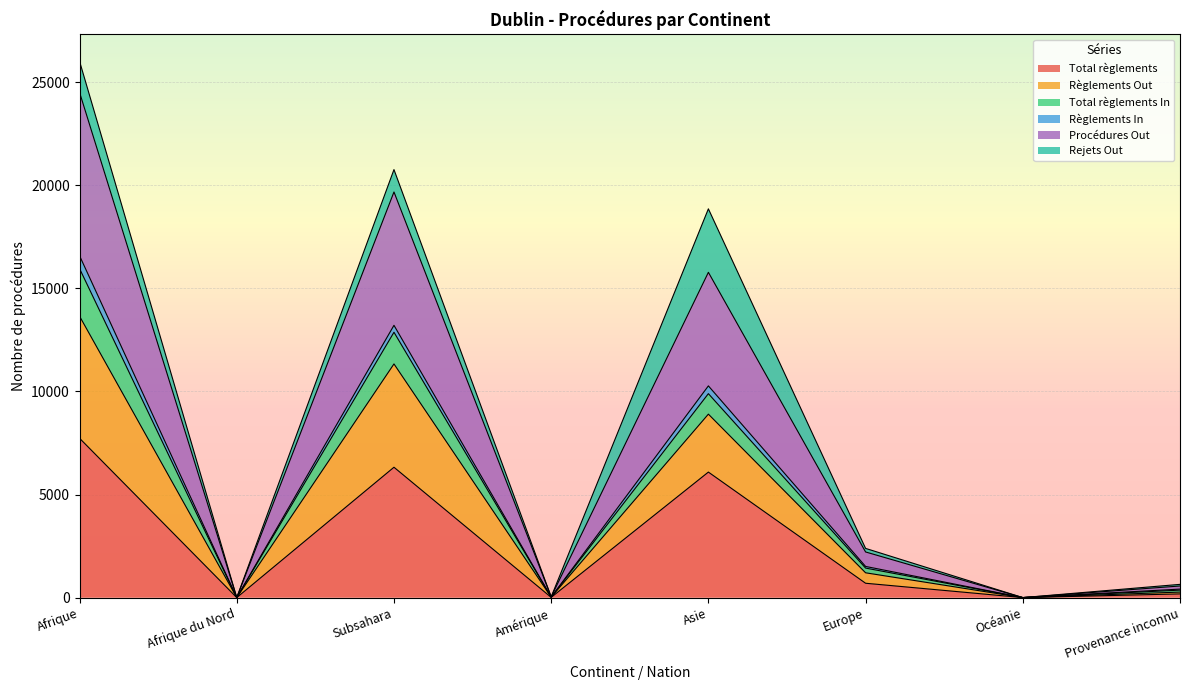

What value does the Total règlements series have at Asie?

6090